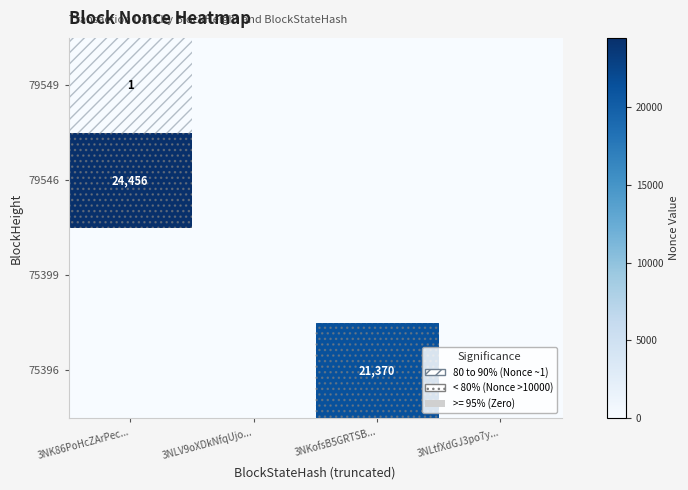

The value of 75396 at 3NKofsB5GRTSB... is 7254. True or false?

False